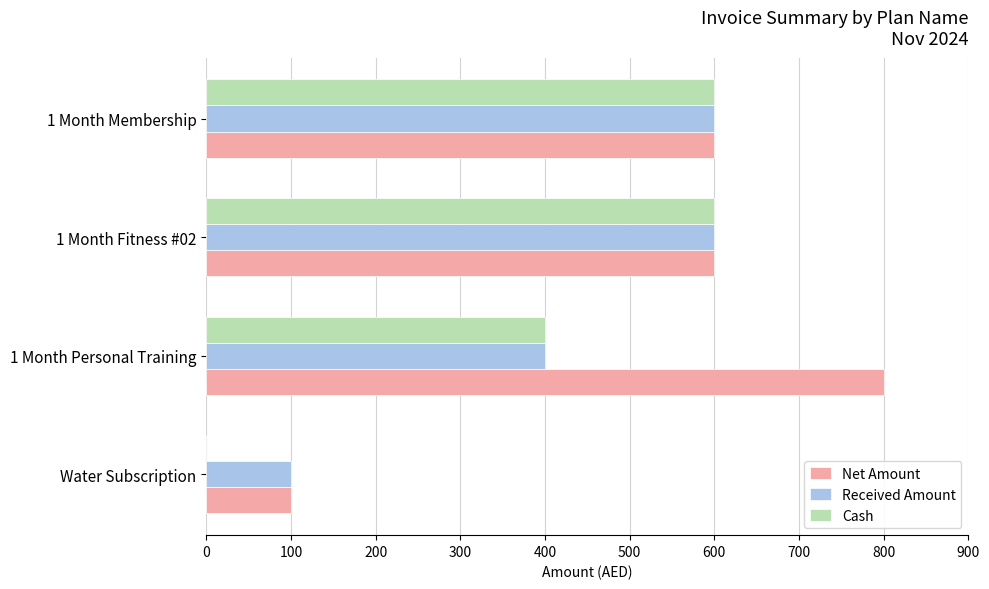

Where is Cash nearest to the value 300?

1 Month Personal Training